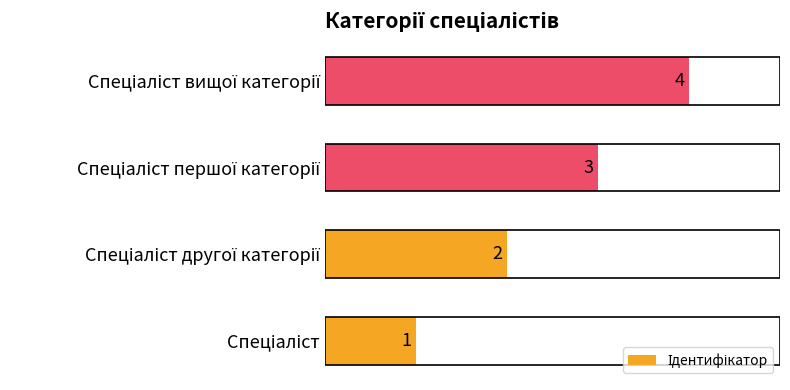

What is the sum of all values?

10